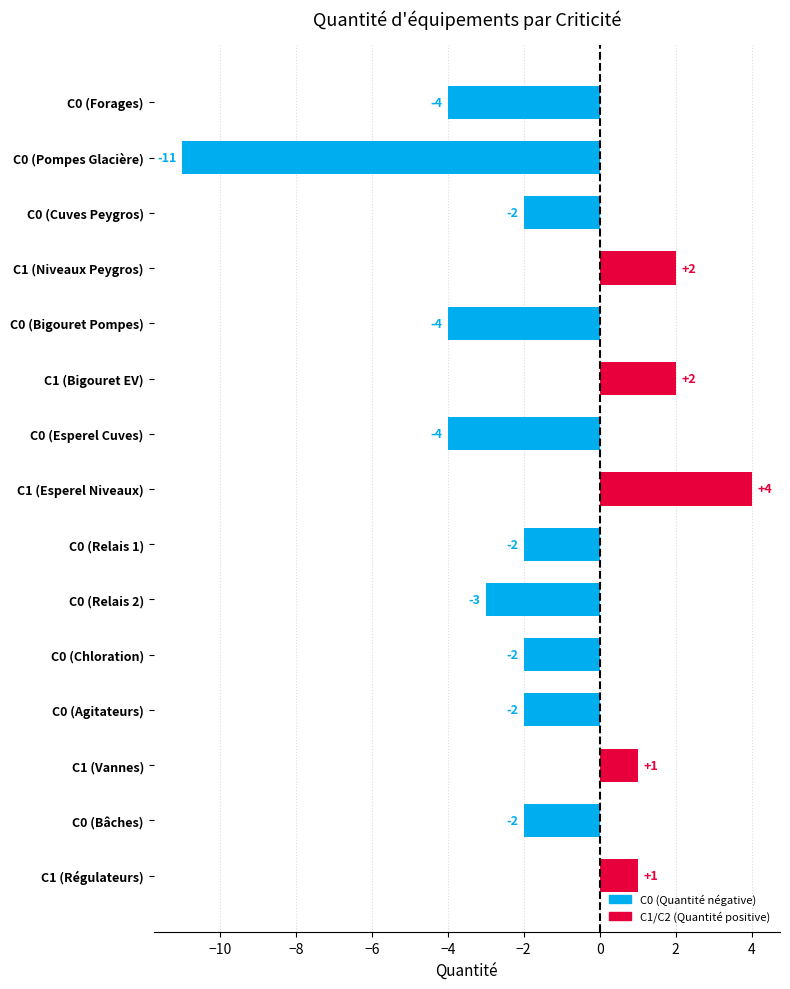

What is the minimum value shown in the chart?

-11